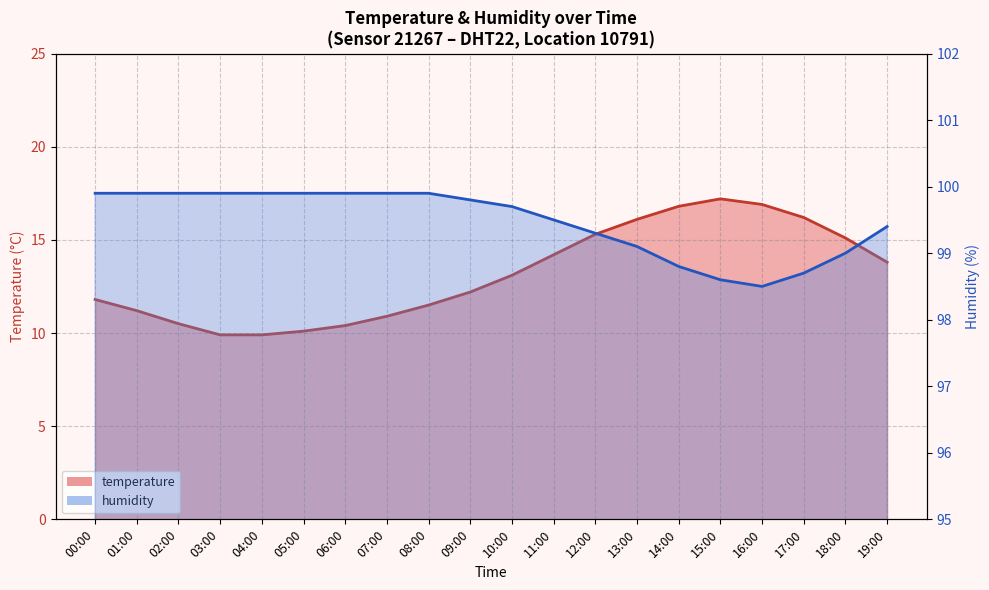

Rank the series at 13:00 from highest to lowest value.

humidity, temperature